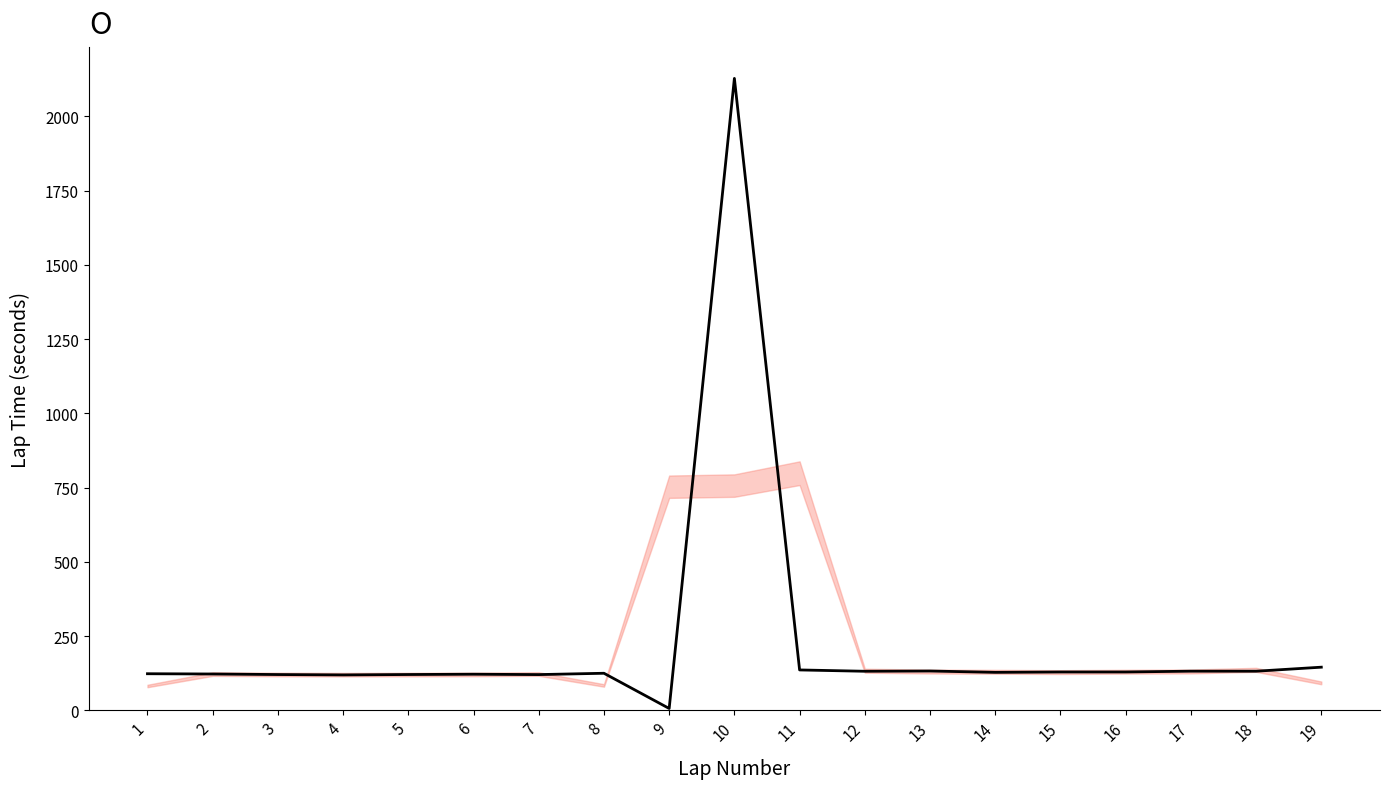

What is the smallest value displayed?

6.0